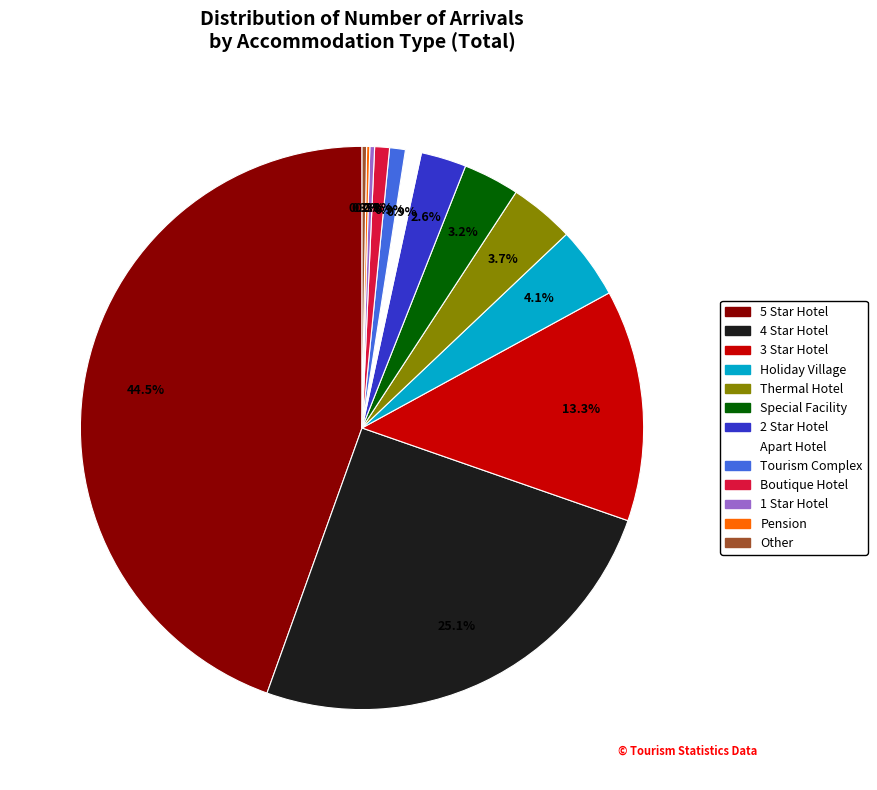

Does any single category account for the majority?

No